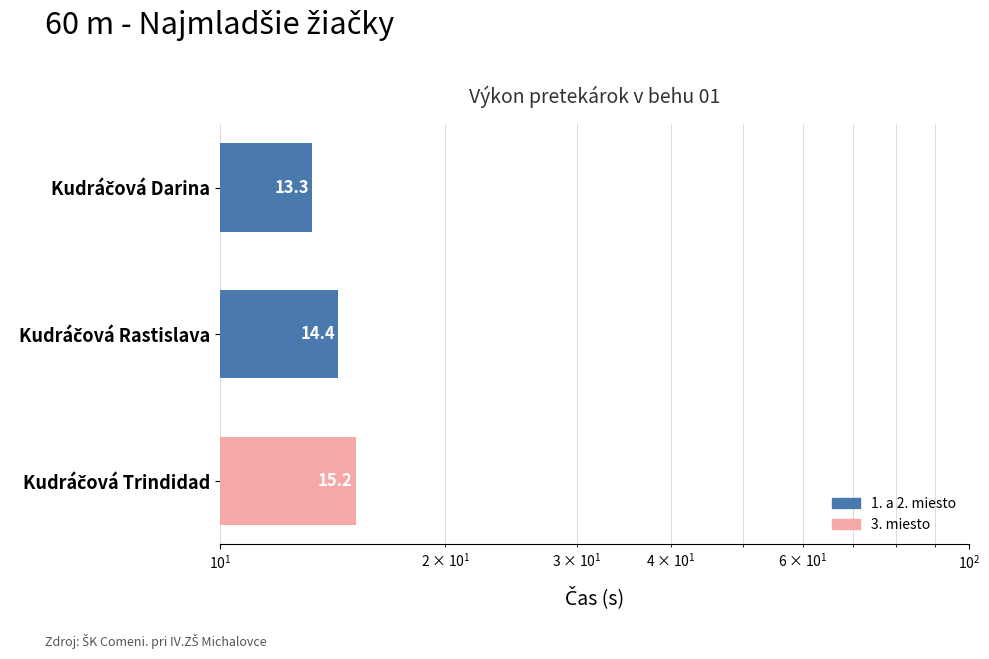

What is the maximum value shown in the chart?

15.2